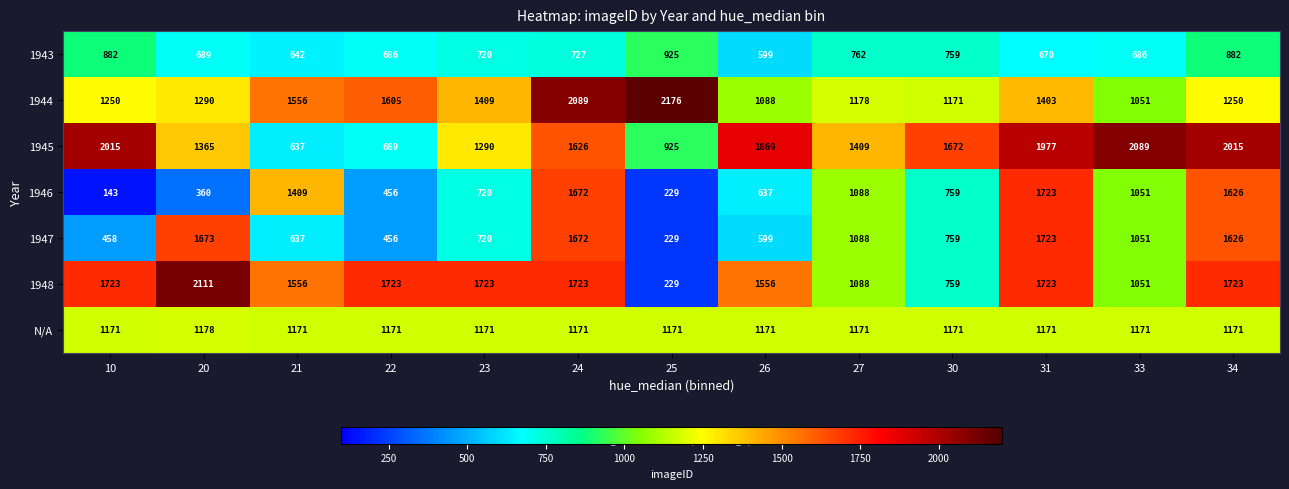

Is it true that N/A equals 1171 at 23?

True